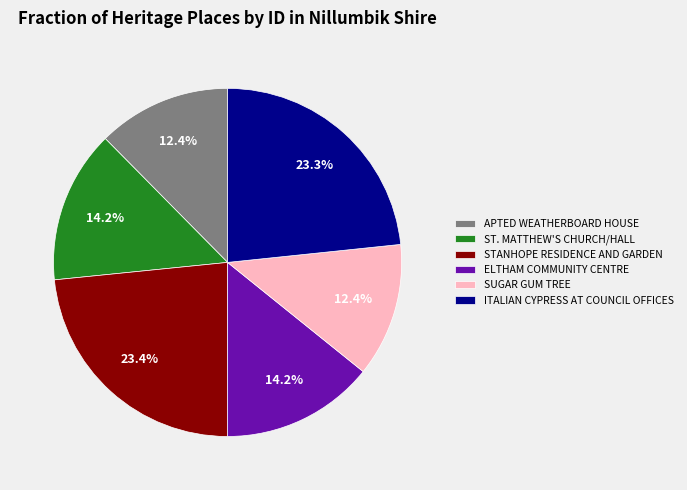

Is there a majority slice in this chart?

No